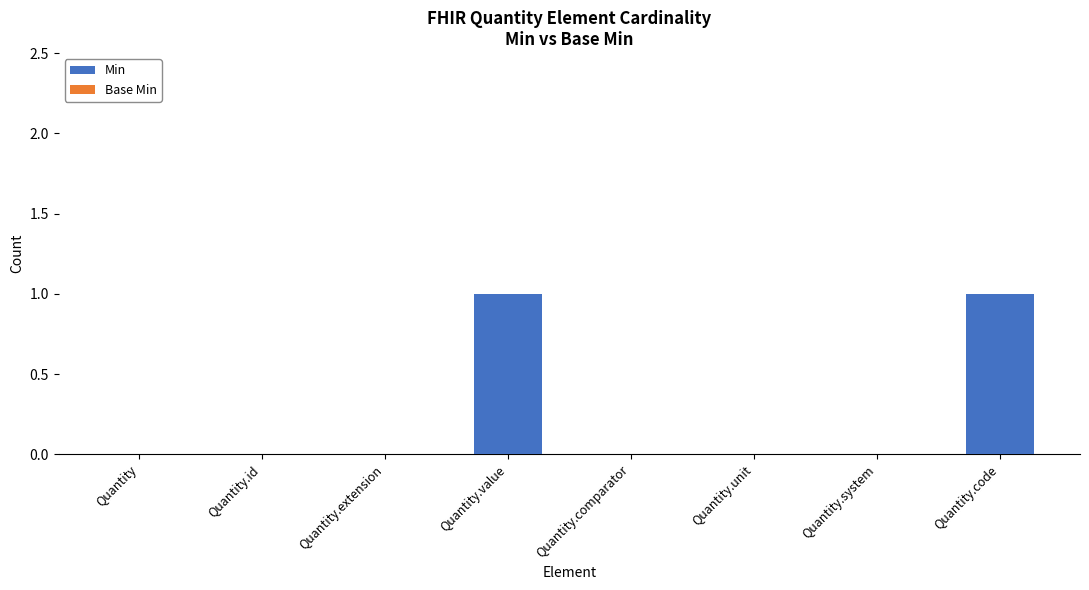

Reading left to right, extract all data points from this chart.

Quantity=0	Quantity.id=0	Quantity.extension=0	Quantity.value=1	Quantity.comparator=0	Quantity.unit=0	Quantity.system=0	Quantity.code=1